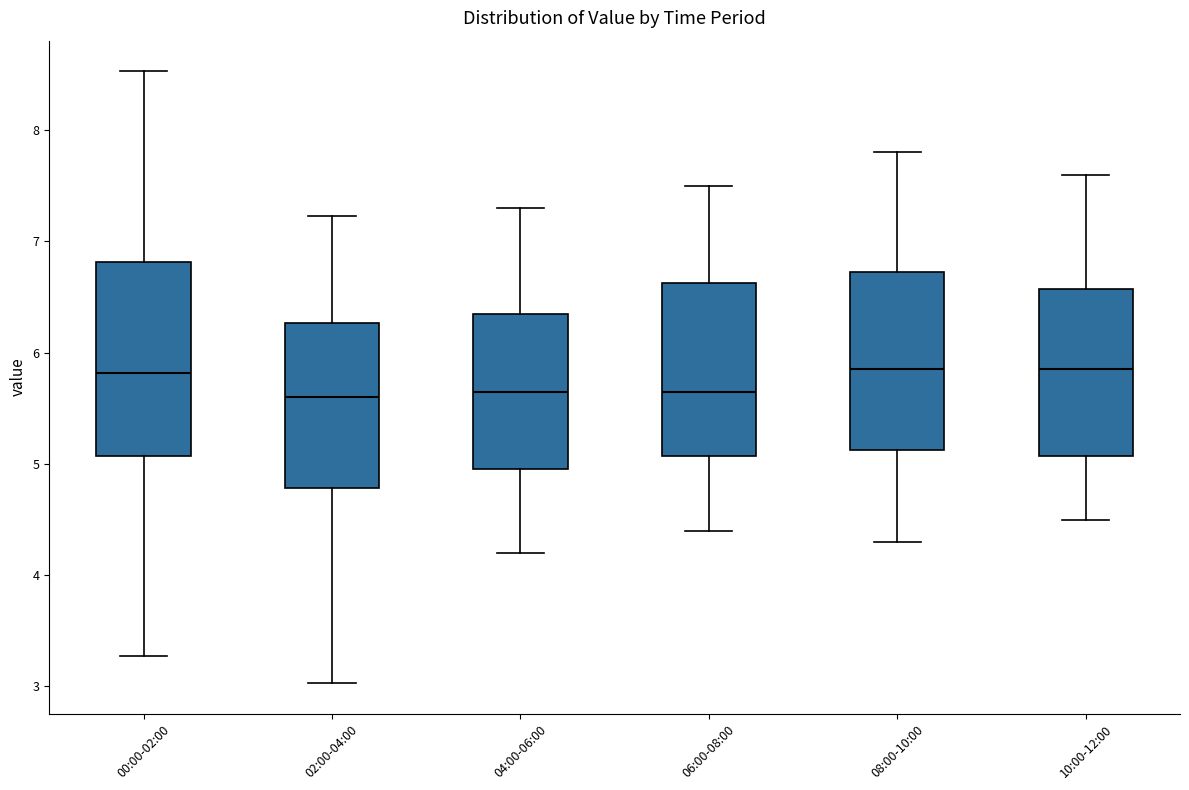

Where does the upper whisker of the box for 08:00-10:00 end on the y-axis? The values are not printed on the chart, so give them approximately, as read against the axis.

7.8